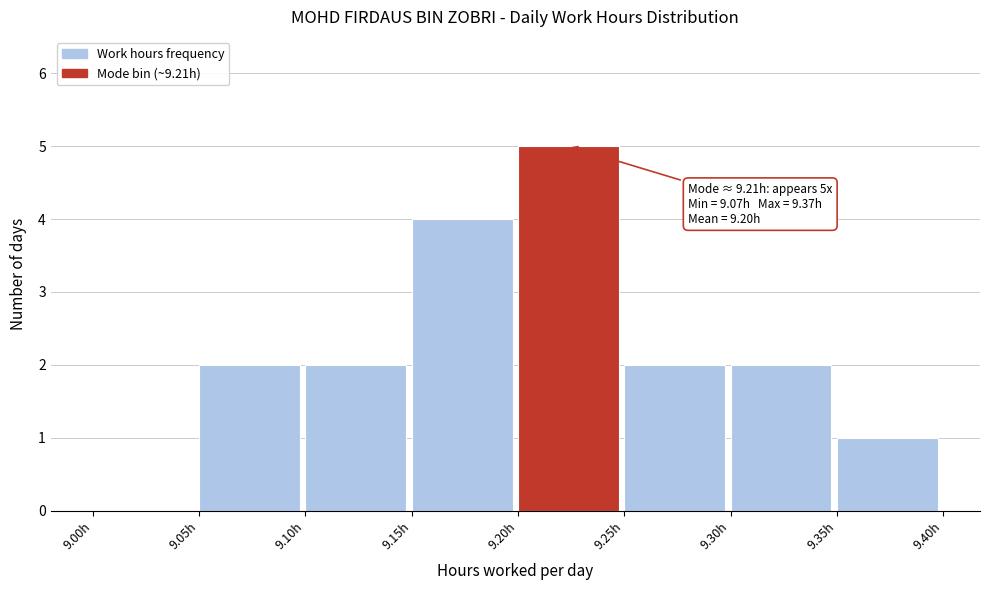

Which range on the x-axis has the tallest bar?

9.20 to 9.25